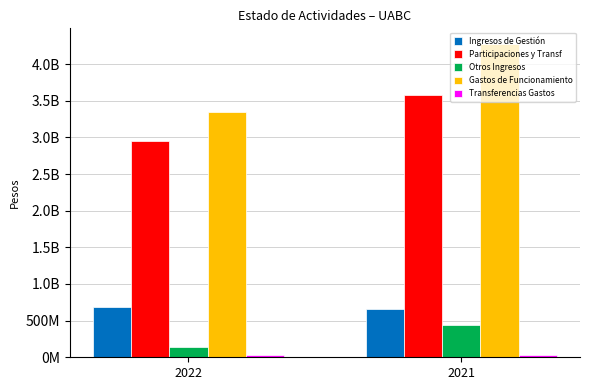

Reading right to left, extract all data points from this chart.

Ingresos de Gestión: 665101478	685933547
Participaciones y Transf: 3579752544	2945759917
Otros Ingresos: 446578459	135241378
Gastos de Funcionamiento: 4274533977	3351968751
Transferencias Gastos: 34274682	28069520